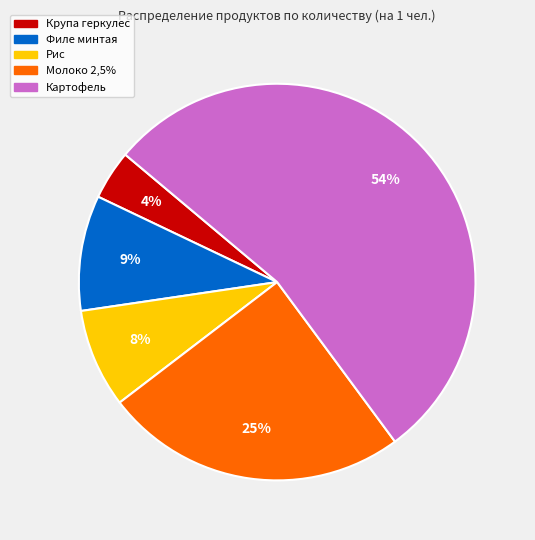

The Крупа геркулес slice represents 18% of the pie. True or false?

False